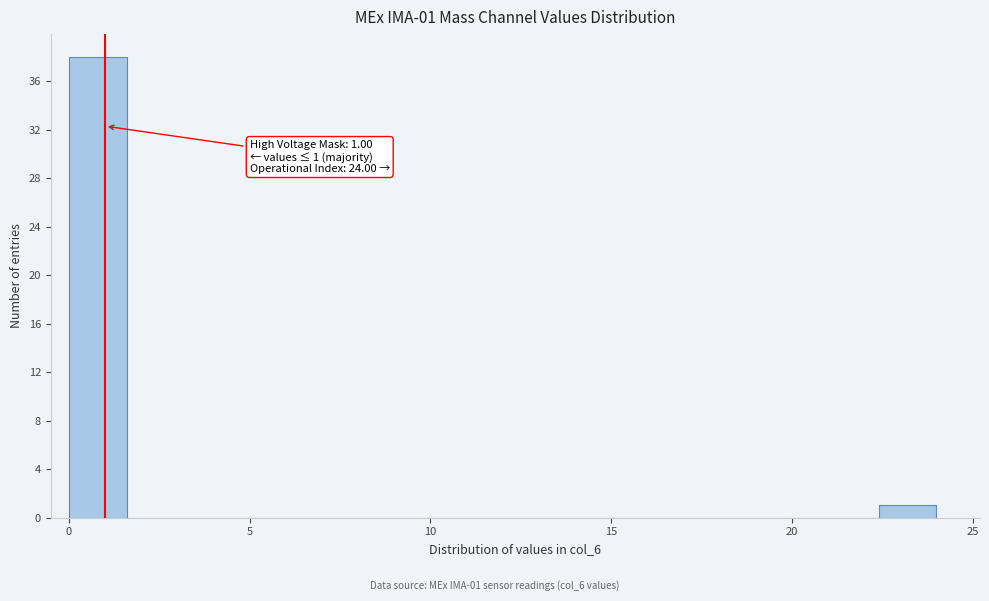

Around what value on the x-axis is the tallest bar? Give the approximate position of its centre, as read against the axis.

1.0